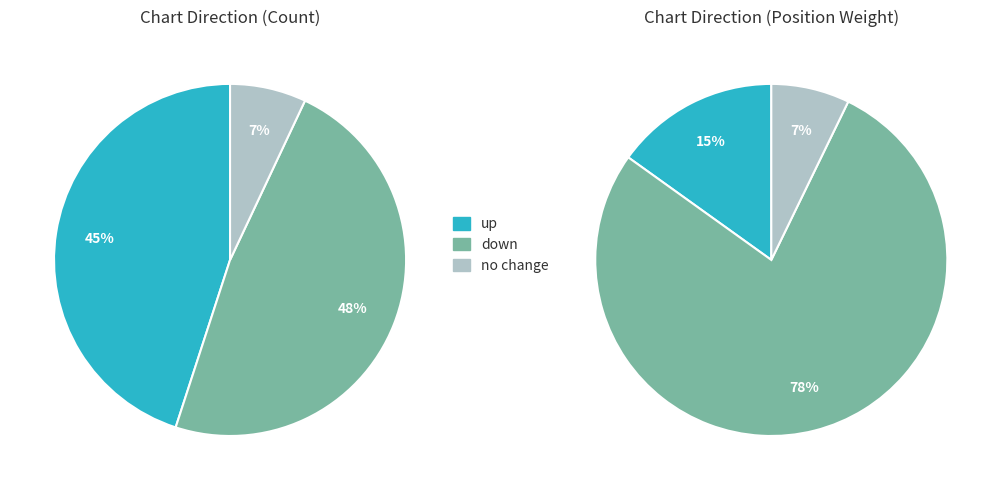

Is there any slice that represents more than half of the pie?

No